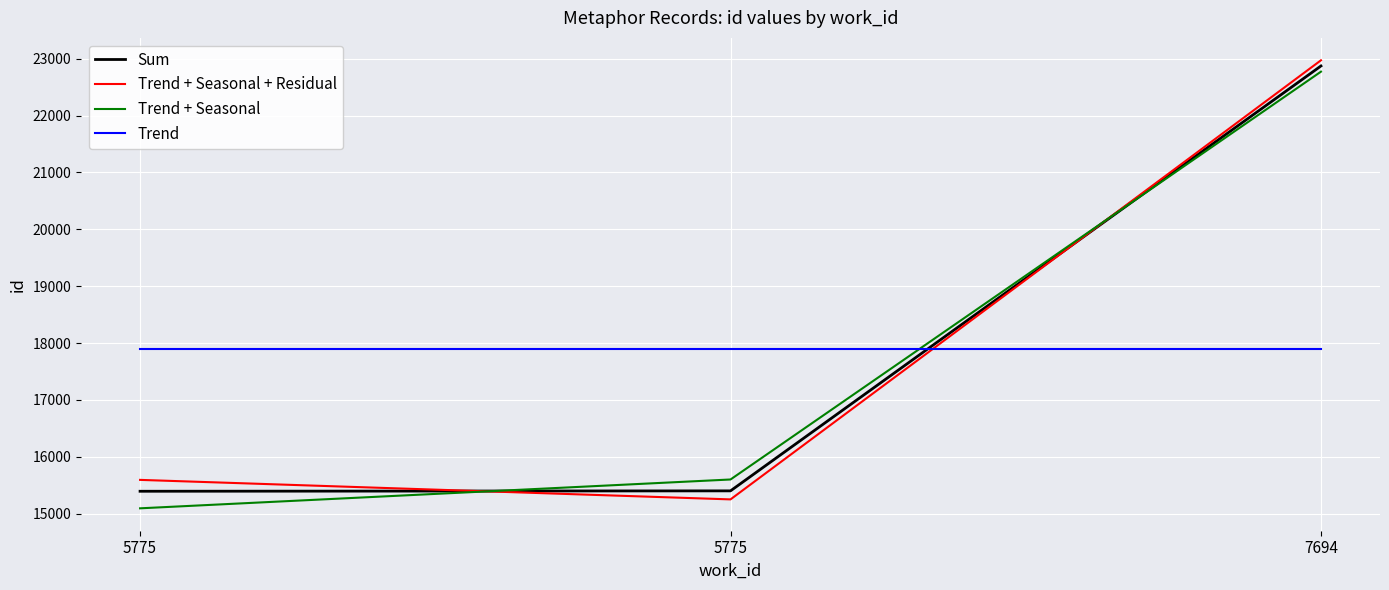

Which series has the largest range (max minus min)?

Trend + Seasonal + Residual